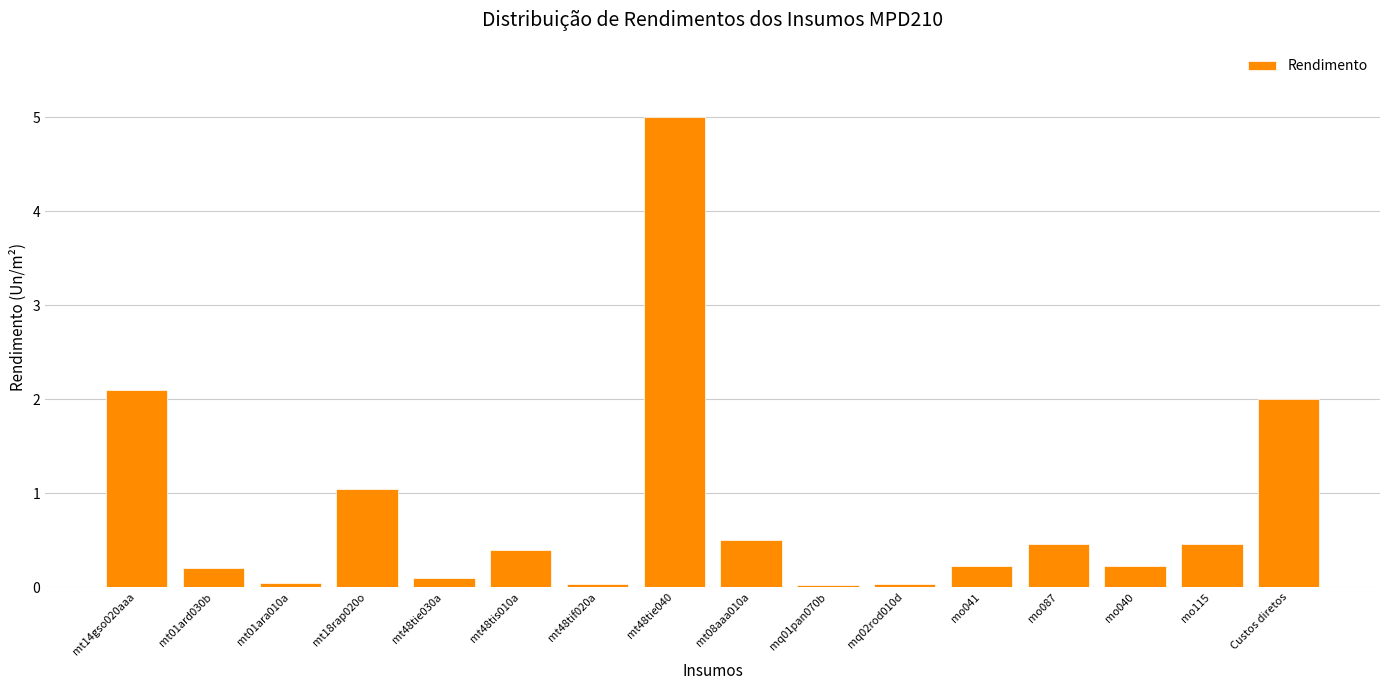

Which has a higher value, mo040 or mo087?

mo087